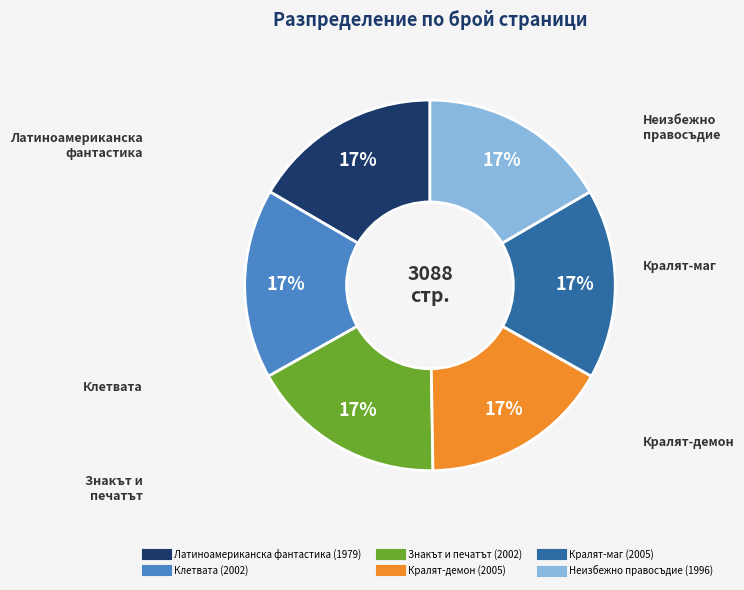

Is there a majority slice in this chart?

No